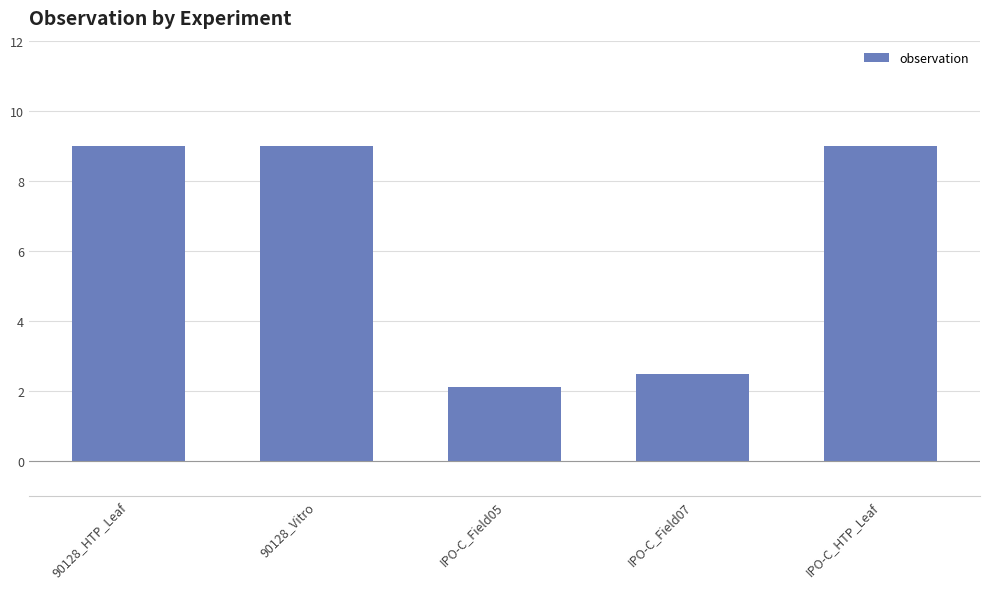

The value at 90128_HTP_Leaf is 4.7. True or false?

False